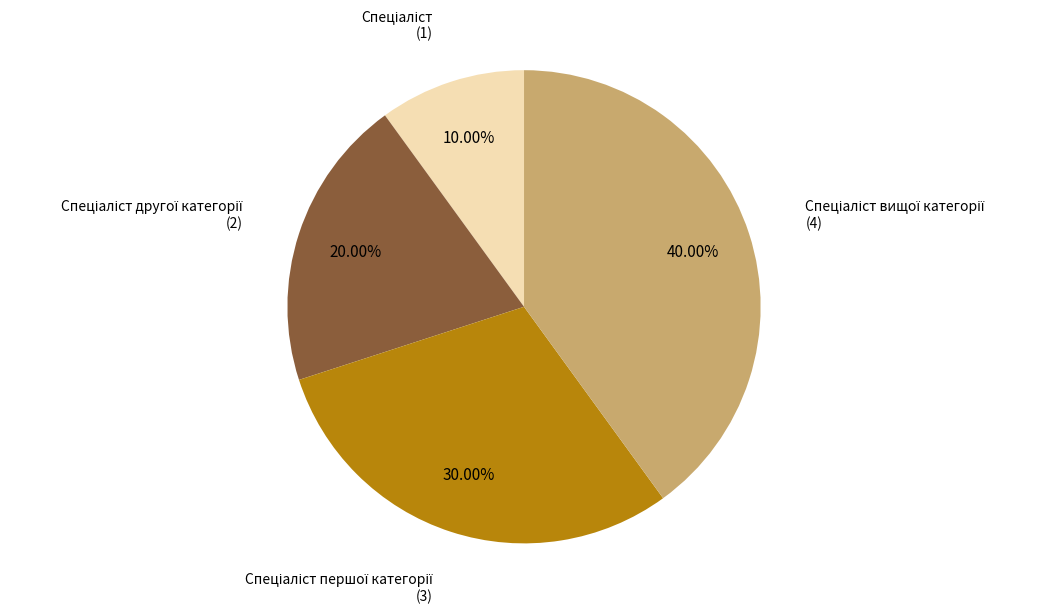

Does any single category account for the majority?

No